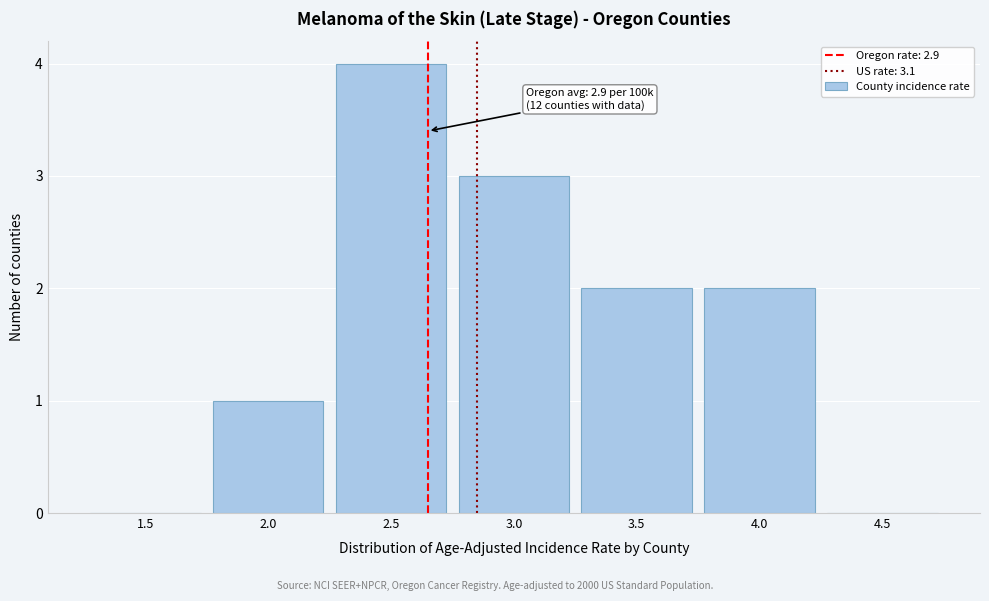

Reading left to right, transcribe all the data shown in this chart.

1.5=0	2.0=1	2.5=4	3.0=3	3.5=2	4.0=2	4.5=0